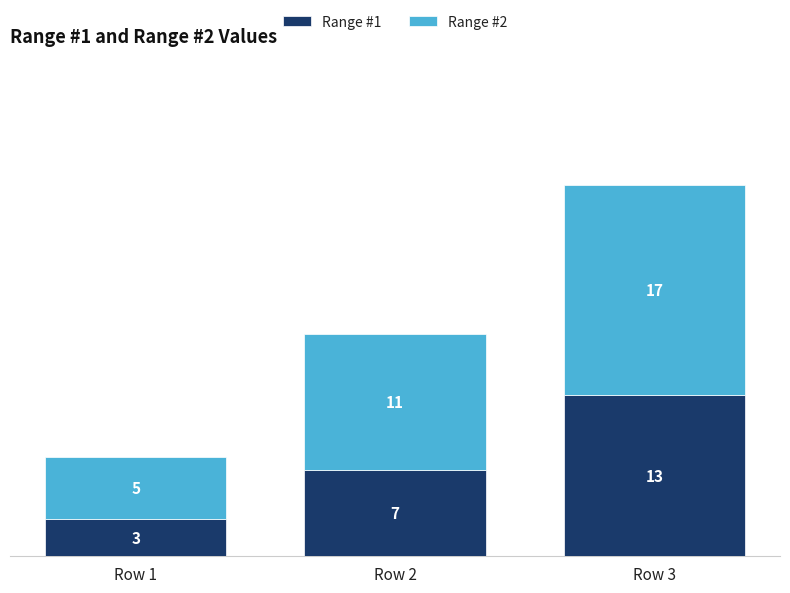

What is the sum of the Range #1 values at Row 3 and Row 1?

16